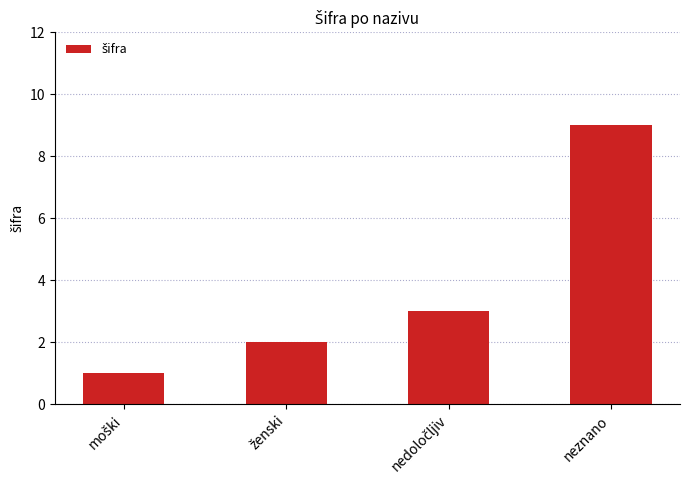

Is it true that the value at neznano is 3?

False